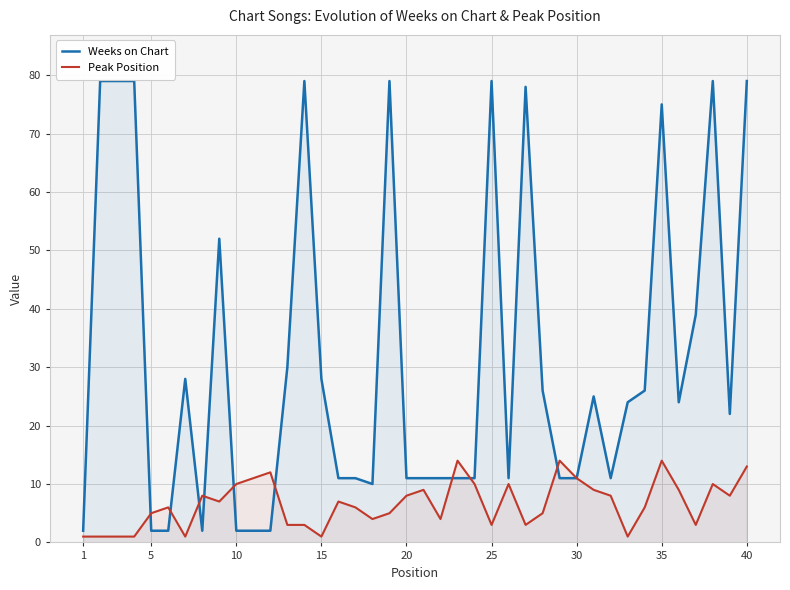

What is the label of the 40th point from the right?

1